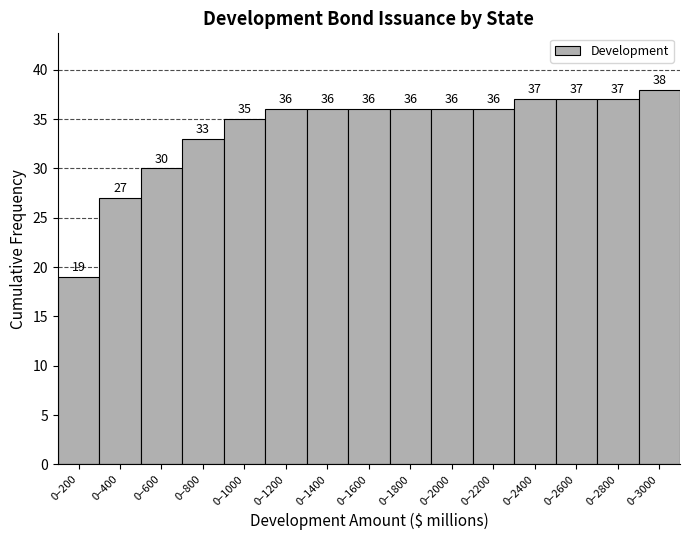

Reading left to right, transcribe all the data shown in this chart.

19	27	30	33	35	36	36	36	36	36	36	37	37	37	38